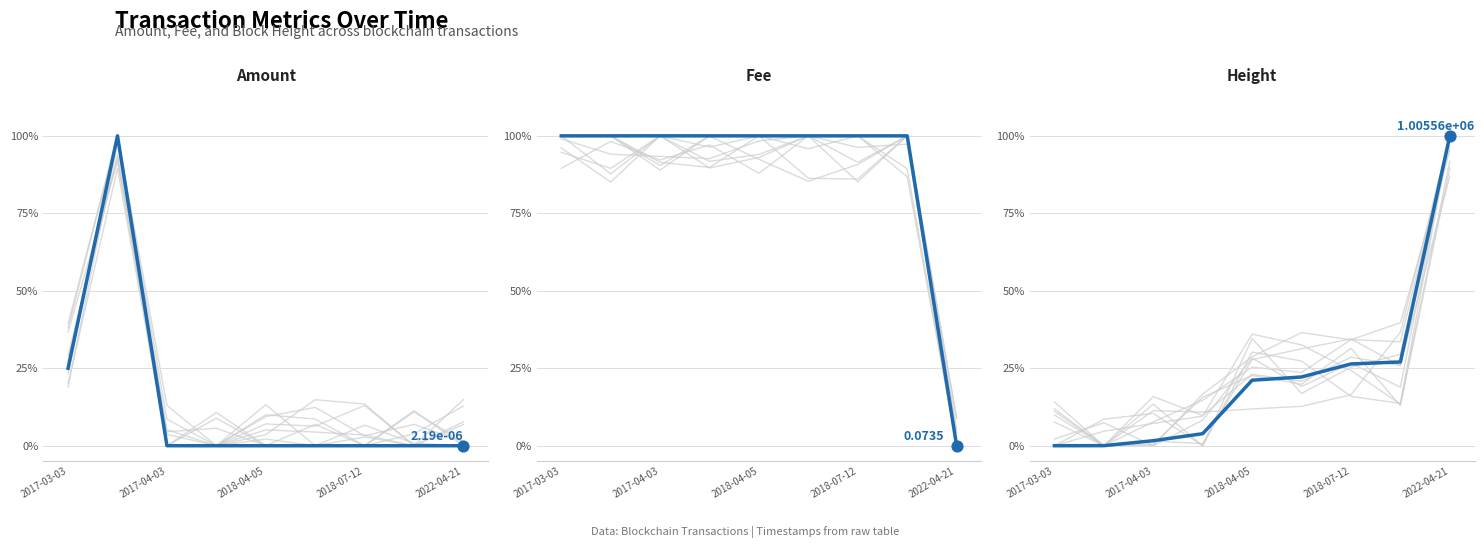

Which series has the largest Y range (max minus min)?

Amount